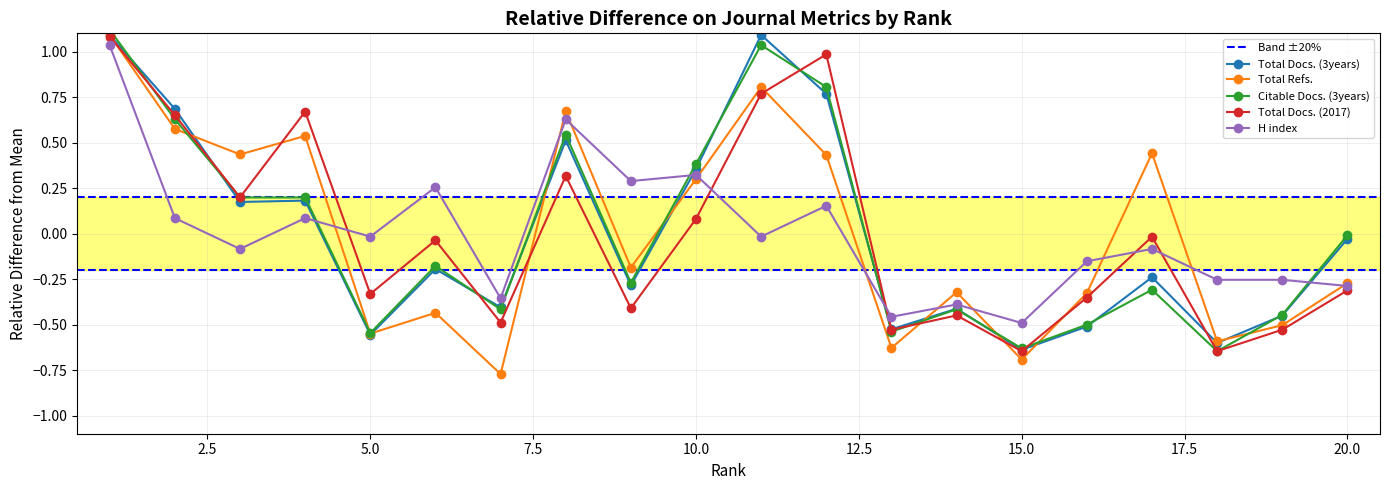

At which label is Citable Docs. (3years) closest to 0?

20.0